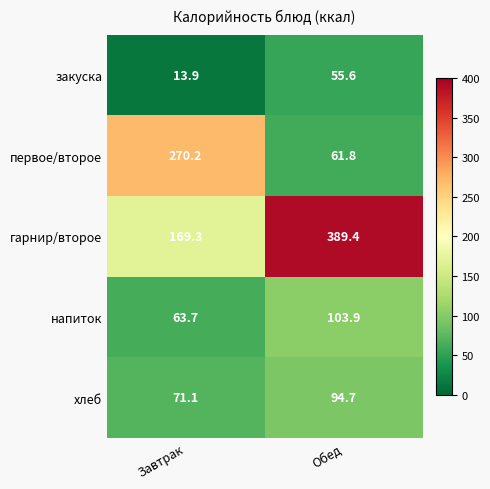

Is it true that гарнир/второе equals 511.3 at Обед?

False